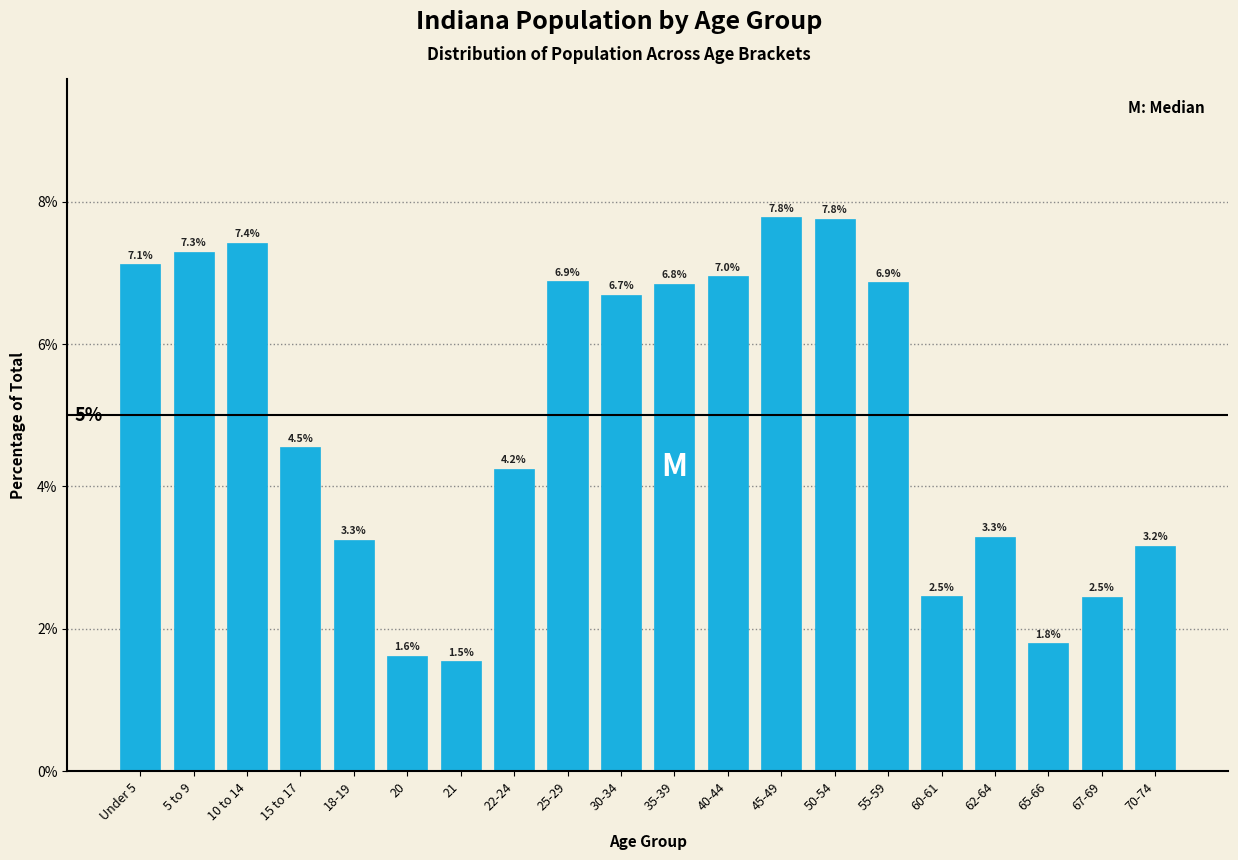

Reading left to right, transcribe all the data shown in this chart.

Under 5=7.1	5 to 9=7.3	10 to 14=7.4	15 to 17=4.5	18-19=3.3	20=1.6	21=1.5	22-24=4.2	25-29=6.9	30-34=6.7	35-39=6.8	40-44=7.0	45-49=7.8	50-54=7.8	55-59=6.9	60-61=2.5	62-64=3.3	65-66=1.8	67-69=2.5	70-74=3.2